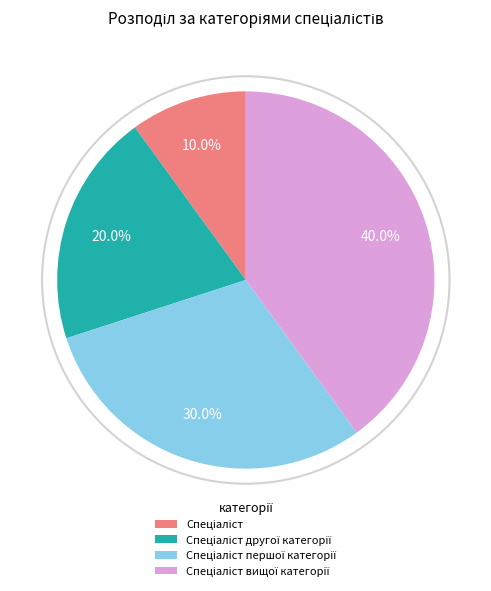

To the nearest percent, what is the average slice percentage?

25%